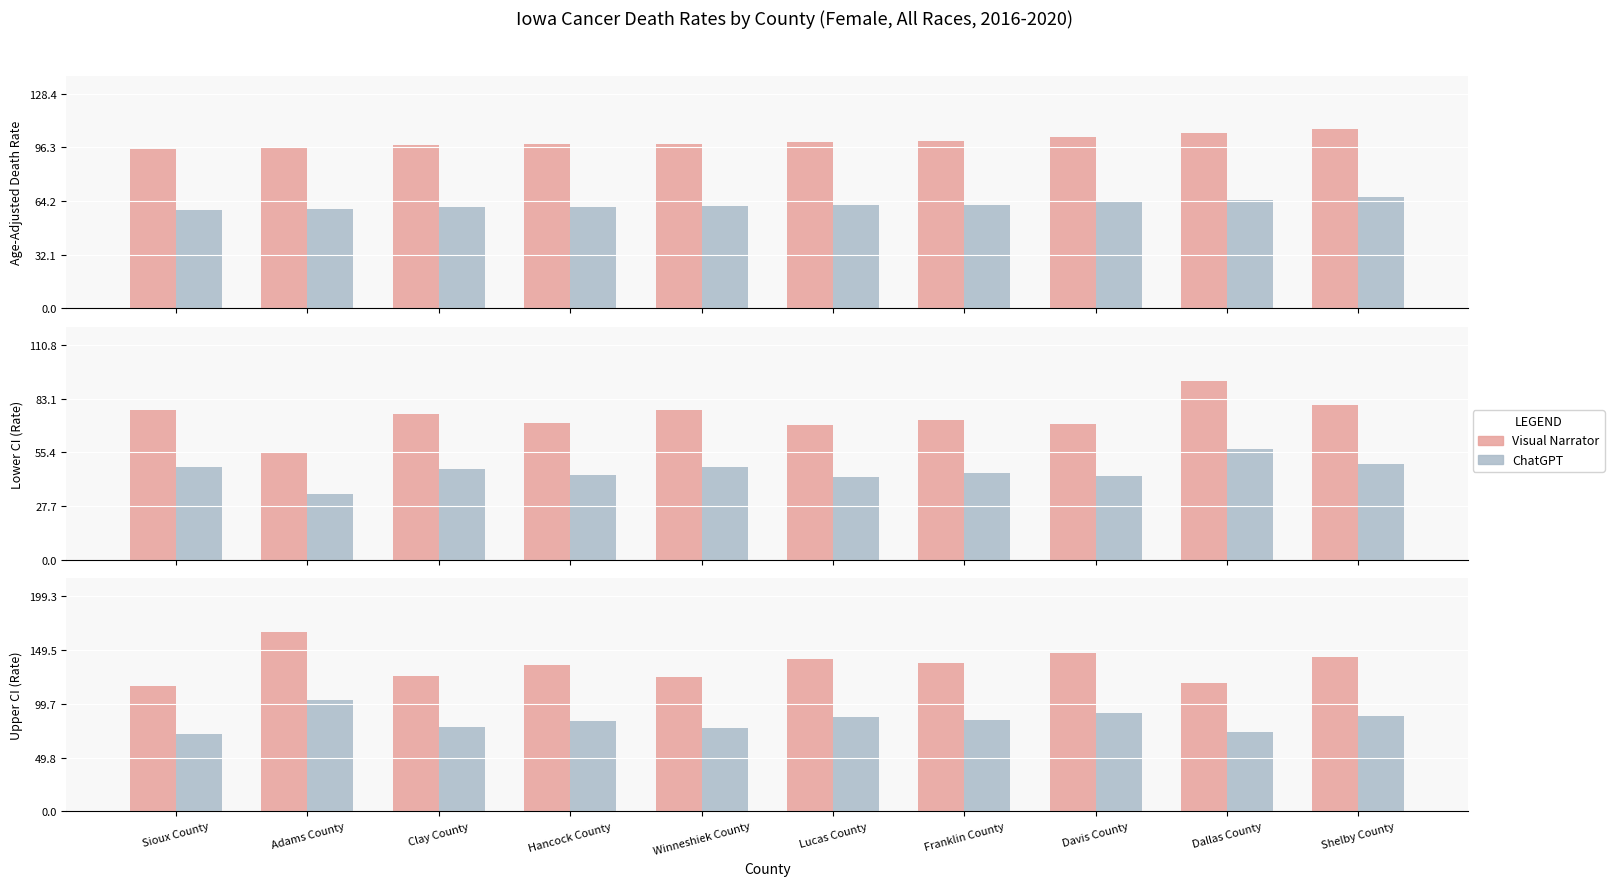

What is the label of the 7th bar from the right?

Hancock County